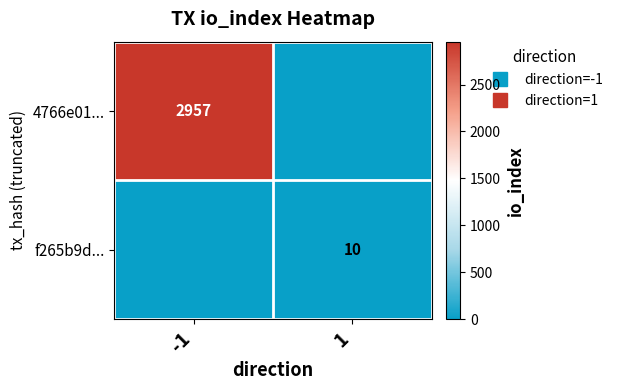

Is it true that f265b9d... equals 10 at 1?

True